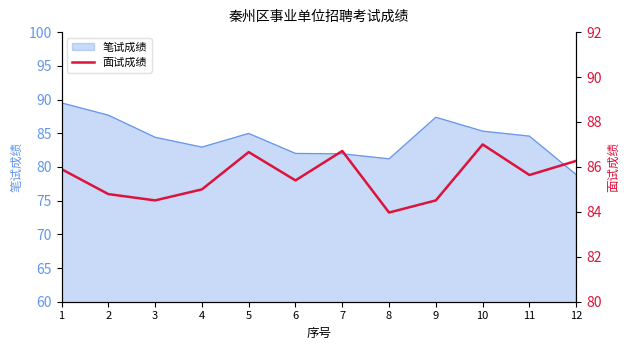

Is it true that 笔试成绩 equals 89.5 at 1?

True